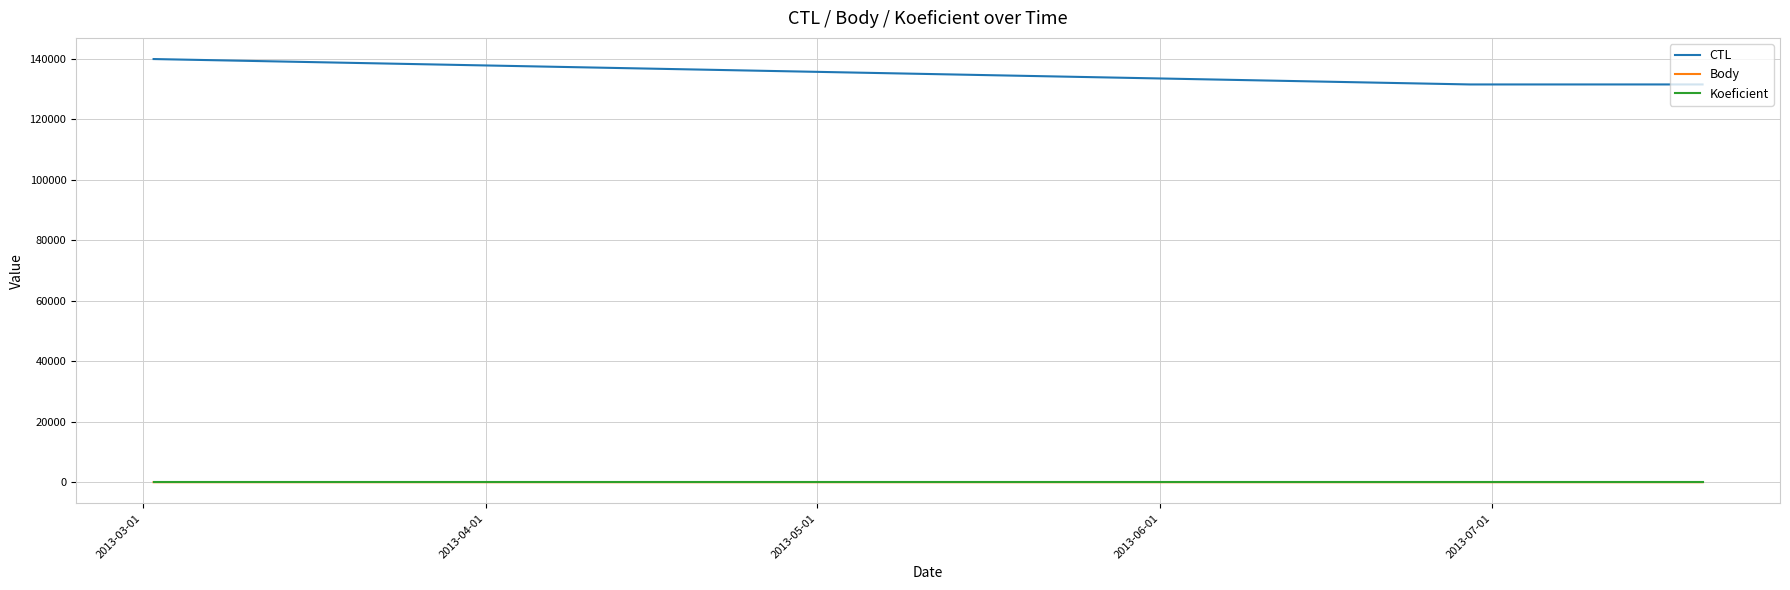

Which series has the largest range (max minus min)?

CTL